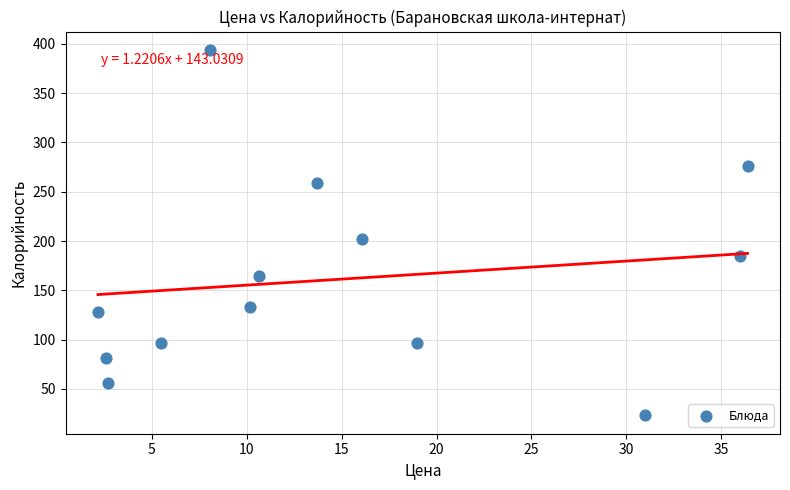

What Y value in the scatter plot is closest to 208?

201.8